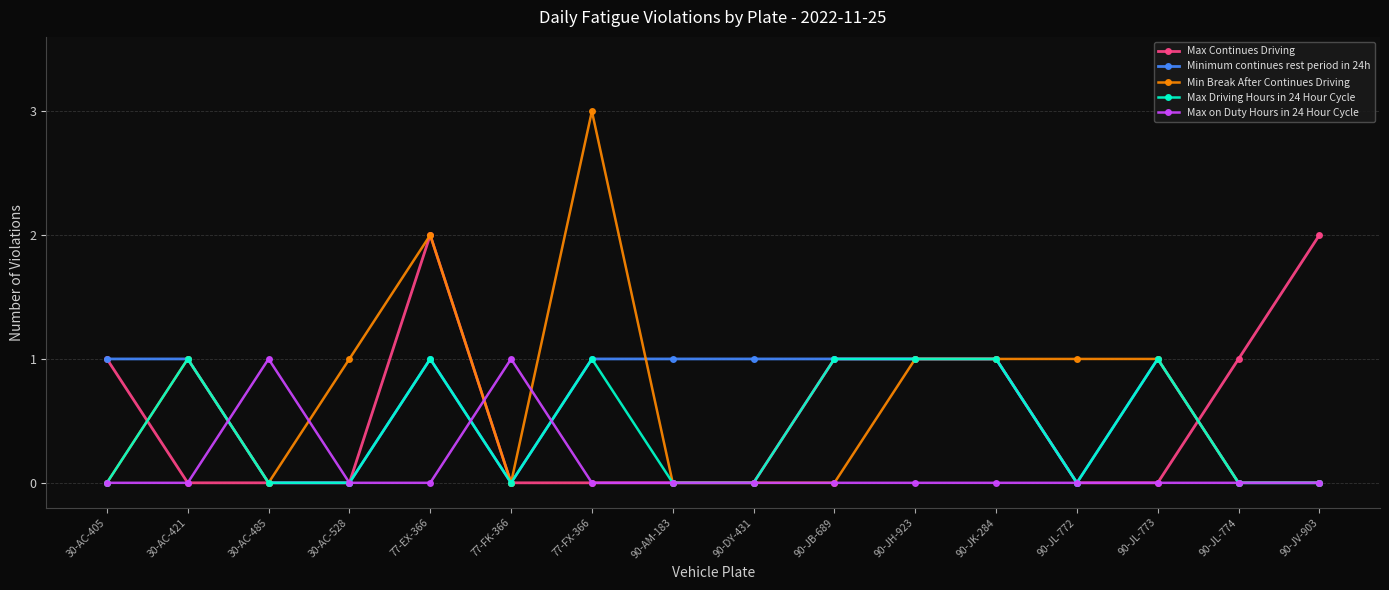

Which series has the largest range (max minus min)?

Min Break After Continues Driving